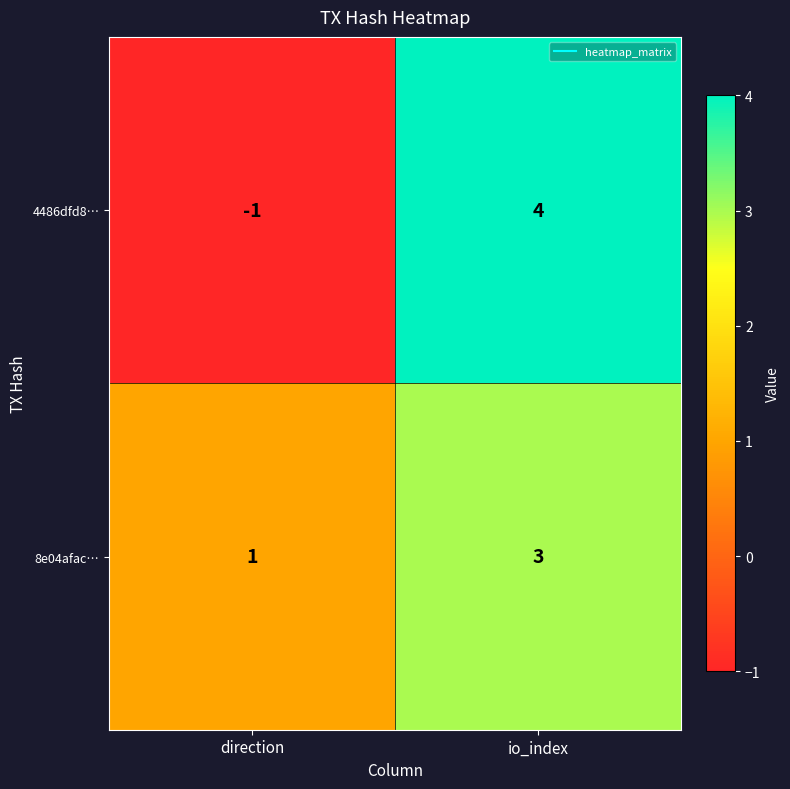

What is the sum of all 8e04afac… values?

4